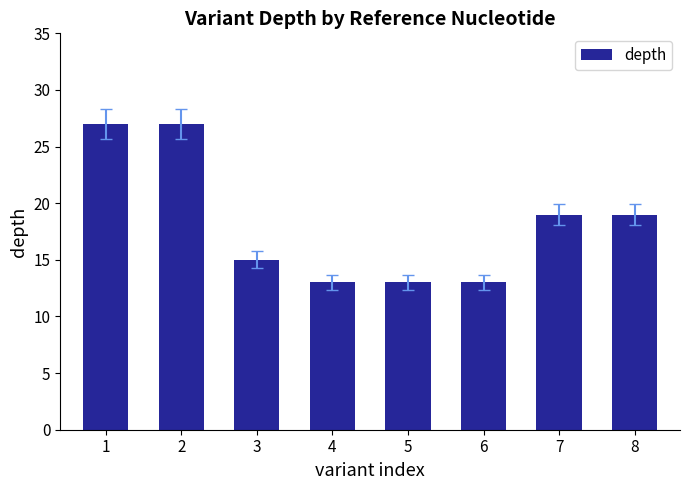

How many values are between 13 and 27?

8